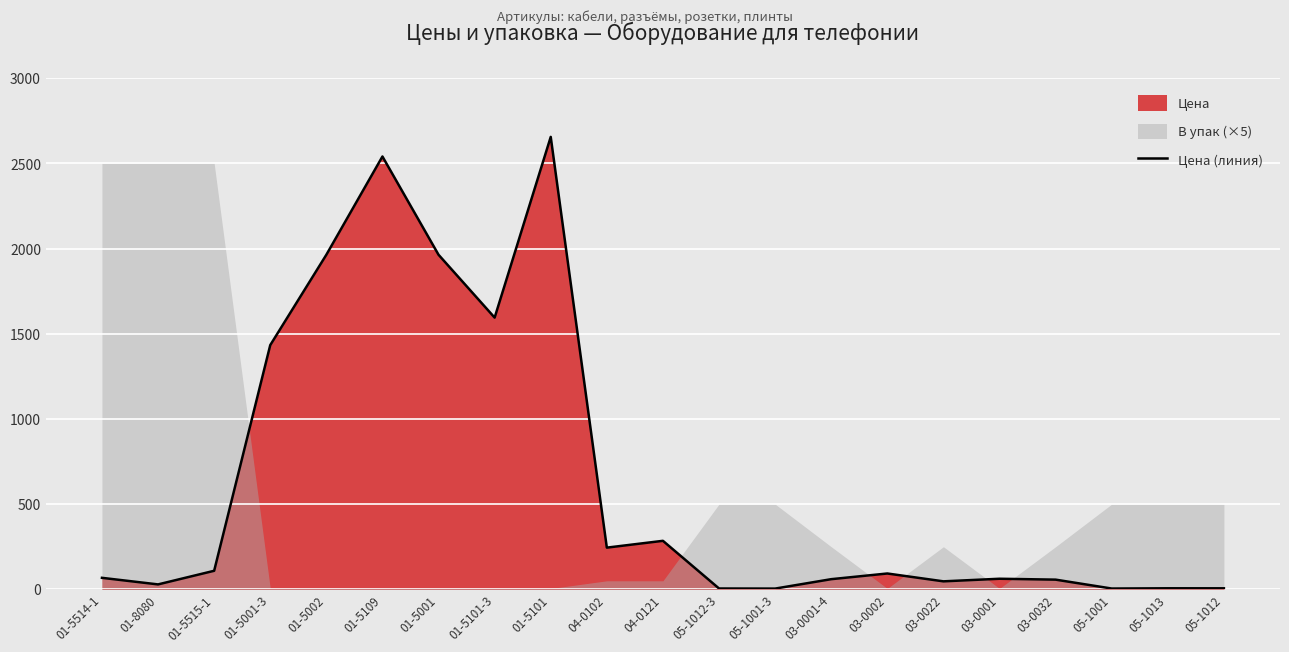

What is the label of the 18th point from the right?

01-5001-3